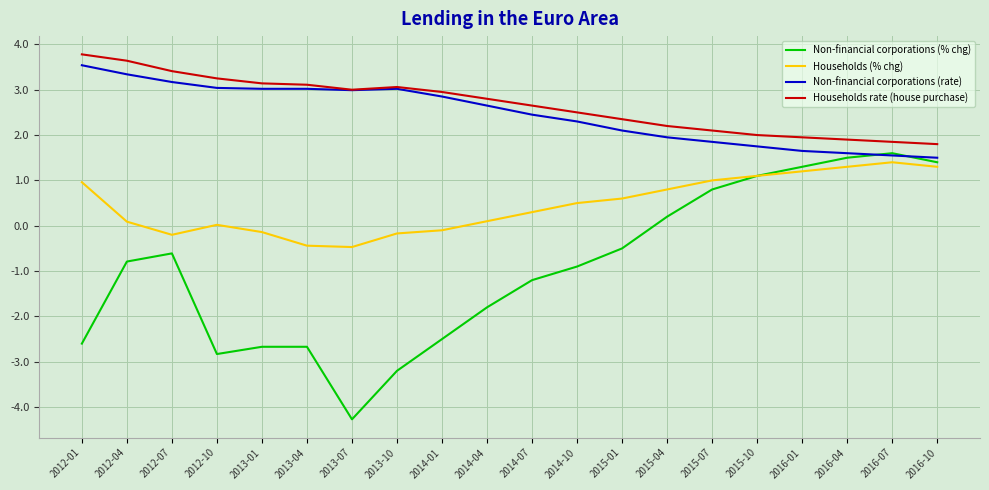

Which series has the widest spread of values?

Non-financial corporations (% chg)